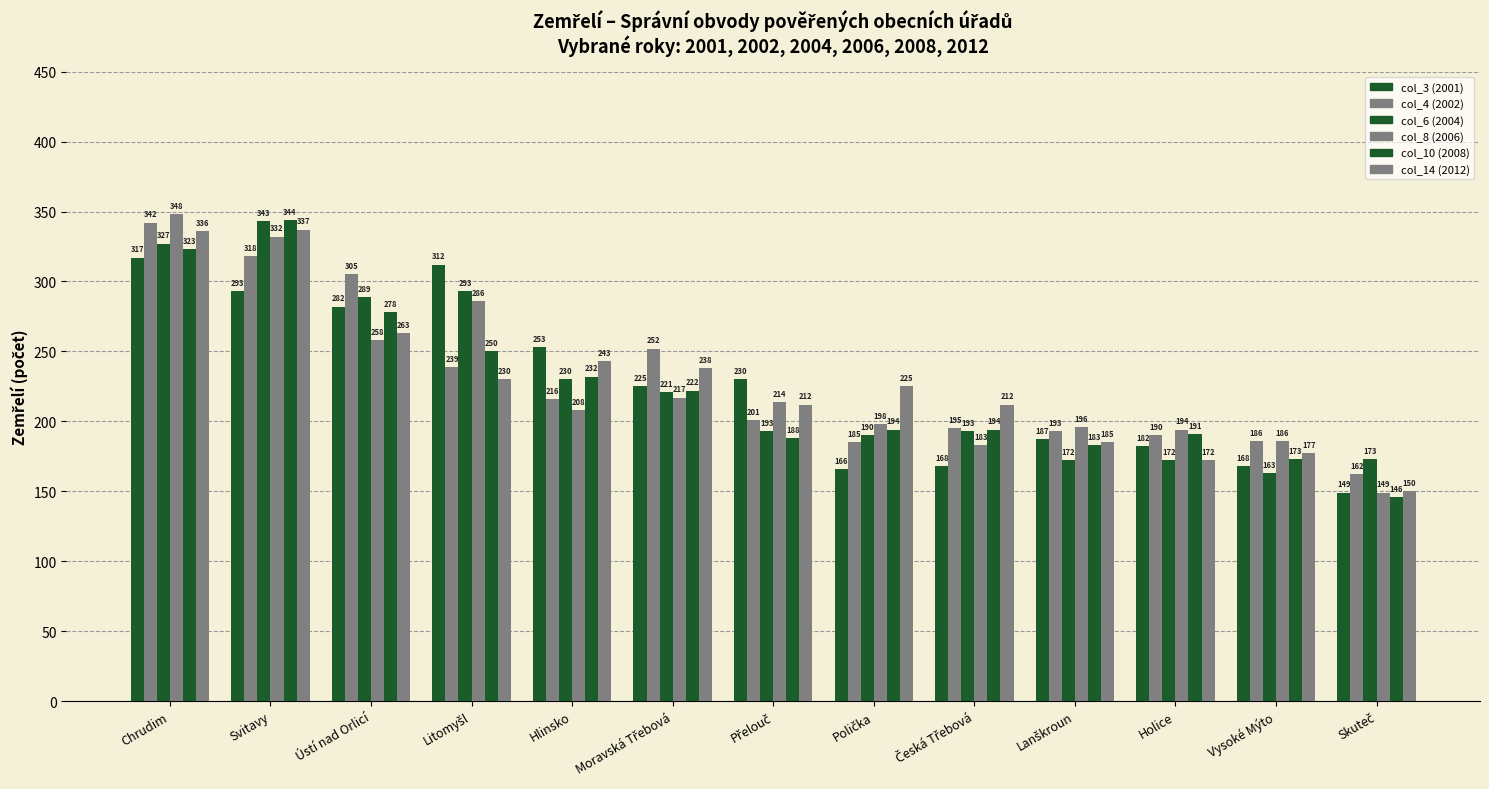

The value of col_8 (2006) at Moravská Třebová is 64. True or false?

False